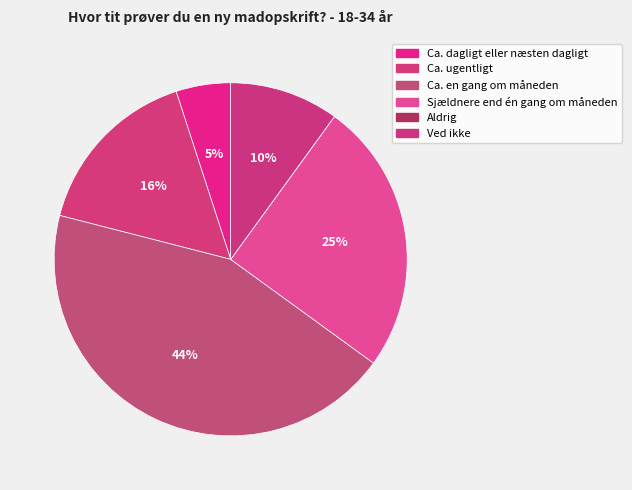

Combined, what portion of the pie is Ca. en gang om måneden and Sjældnere end én gang om måneden?

69.0%